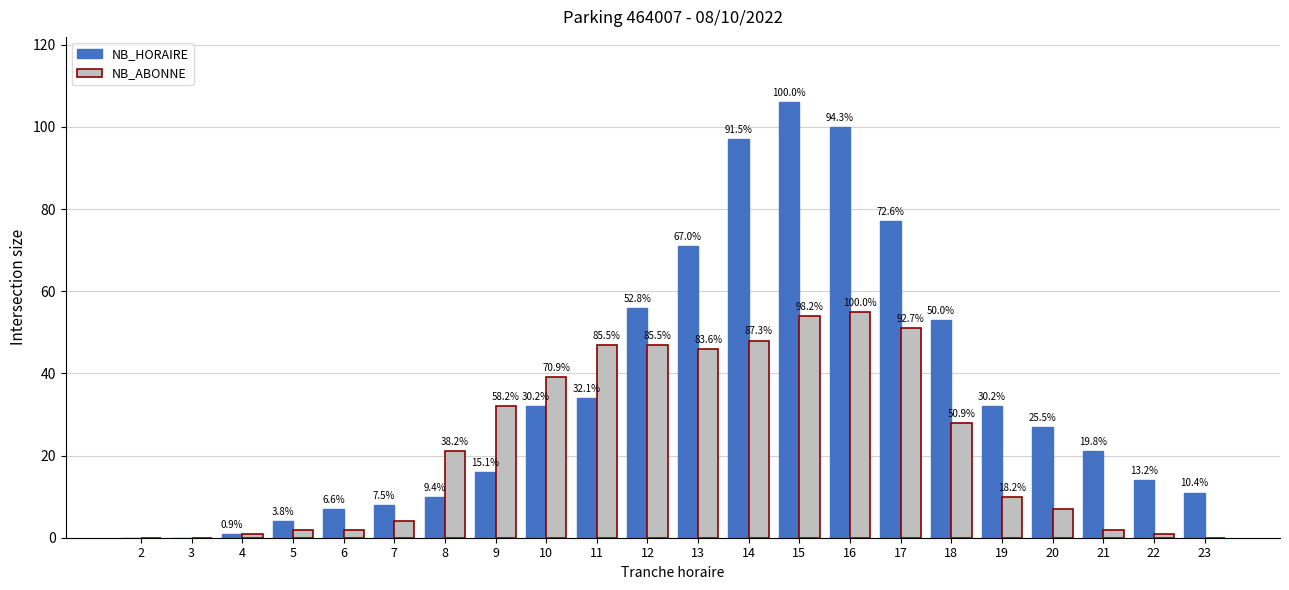

Between 5 and 12, which series saw the biggest shift?

NB_HORAIRE